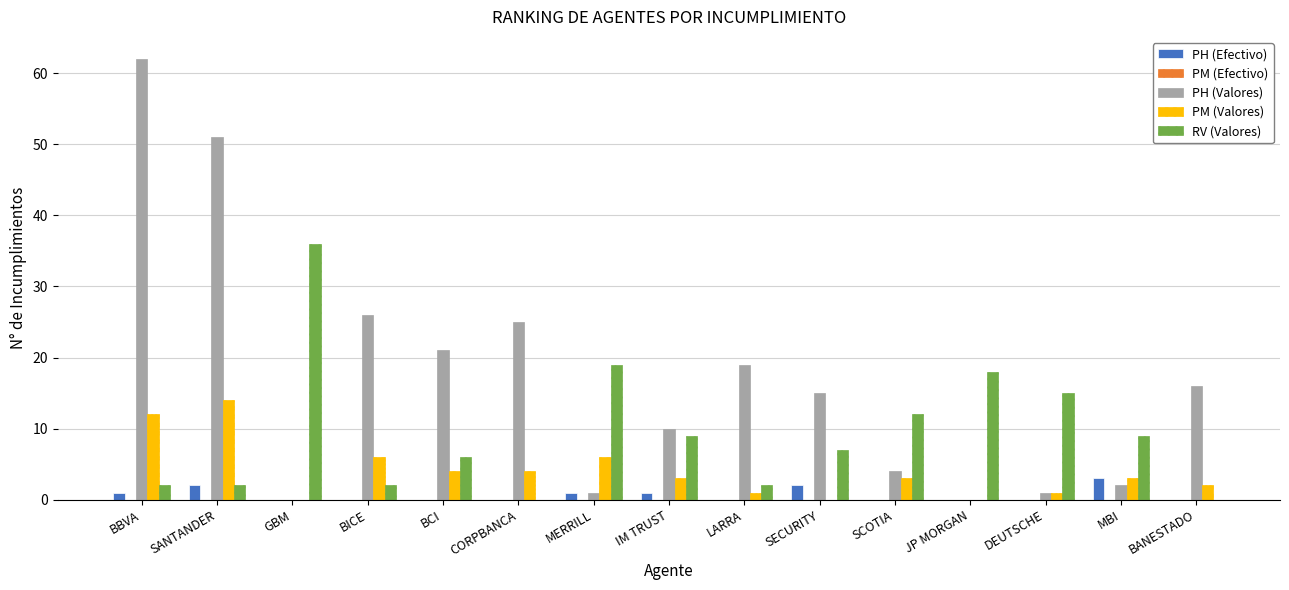

Which series changed the most between BBVA and IM TRUST?

PH (Valores)